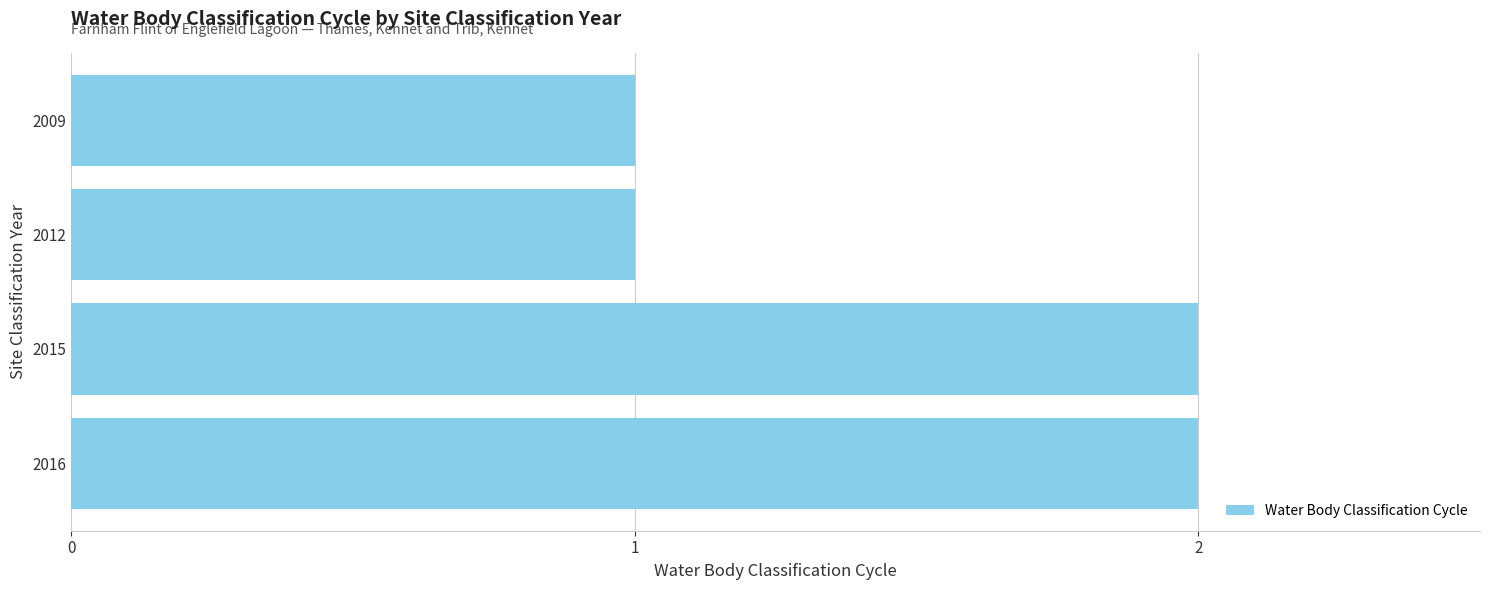

Which has a higher value, 2012 or 2016?

2016